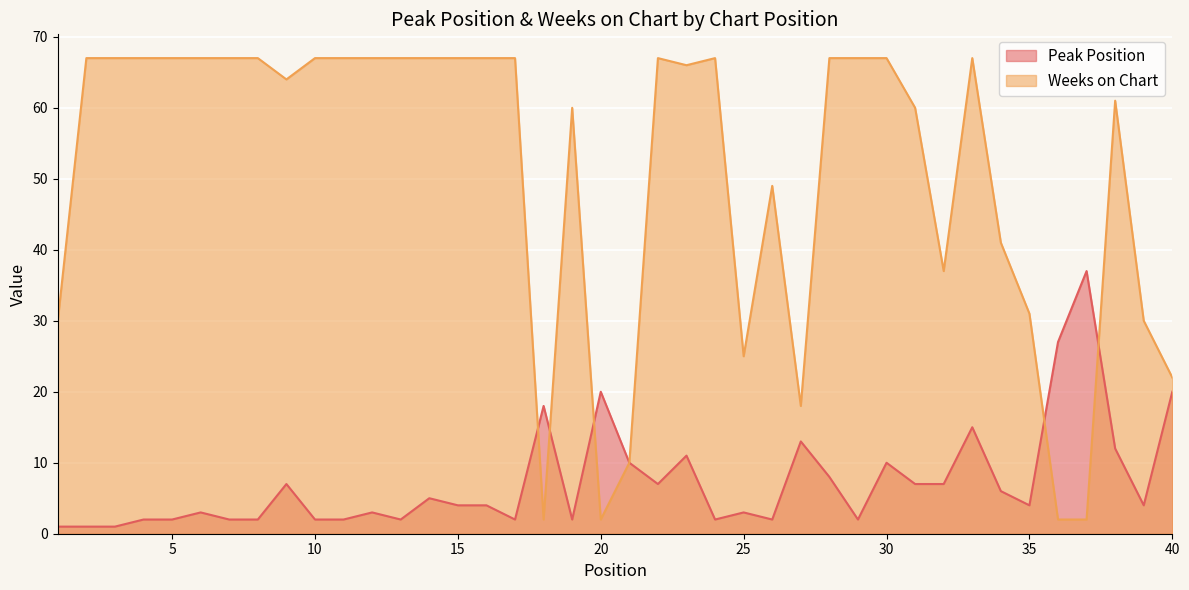

At which category does Peak Position reach its first local peak?

6